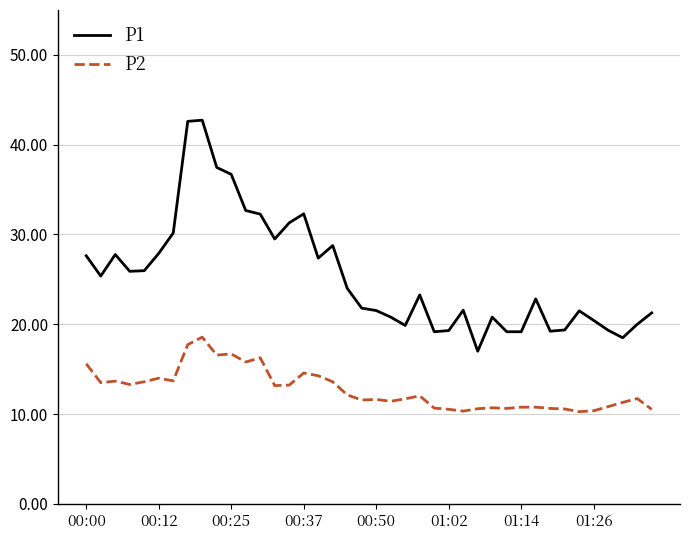

Which series has the largest range (max minus min)?

P1